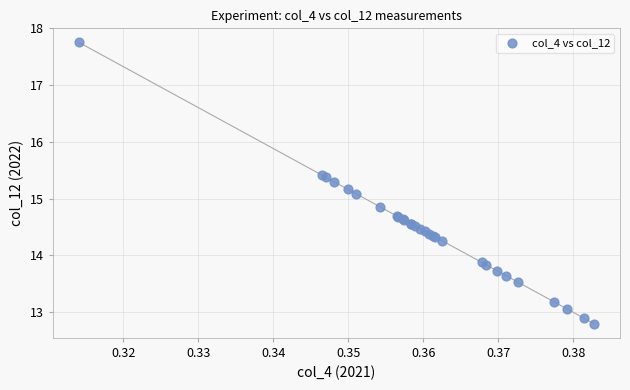

What Y value in the scatter plot is closest to 15?

15.1